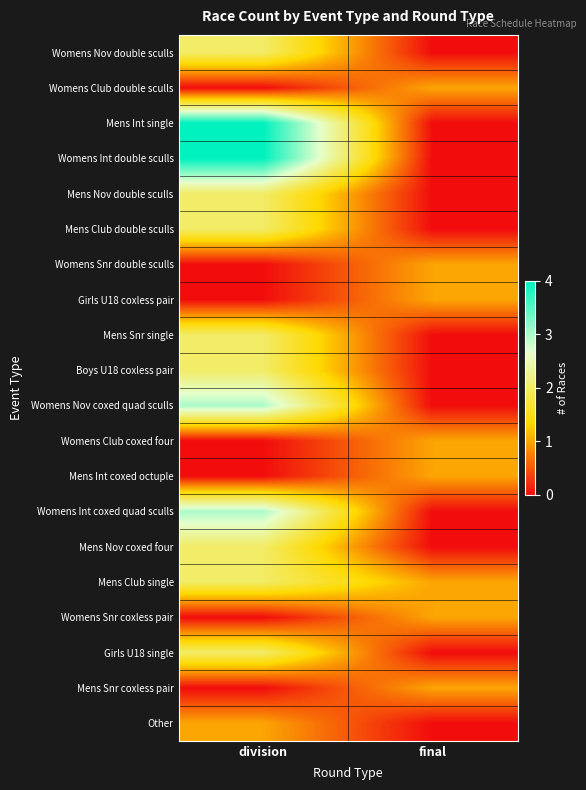

Rank the series at division from highest to lowest value.

Mens Int single, Womens Int double sculls, Womens Nov coxed quad sculls, Womens Int coxed quad sculls, Womens Nov double sculls, Mens Nov double sculls, Mens Club double sculls, Mens Snr single, Boys U18 coxless pair, Mens Nov coxed four, Mens Club single, Girls U18 single, Other, Womens Club double sculls, Womens Snr double sculls, Girls U18 coxless pair, Womens Club coxed four, Mens Int coxed octuple, Womens Snr coxless pair, Mens Snr coxless pair